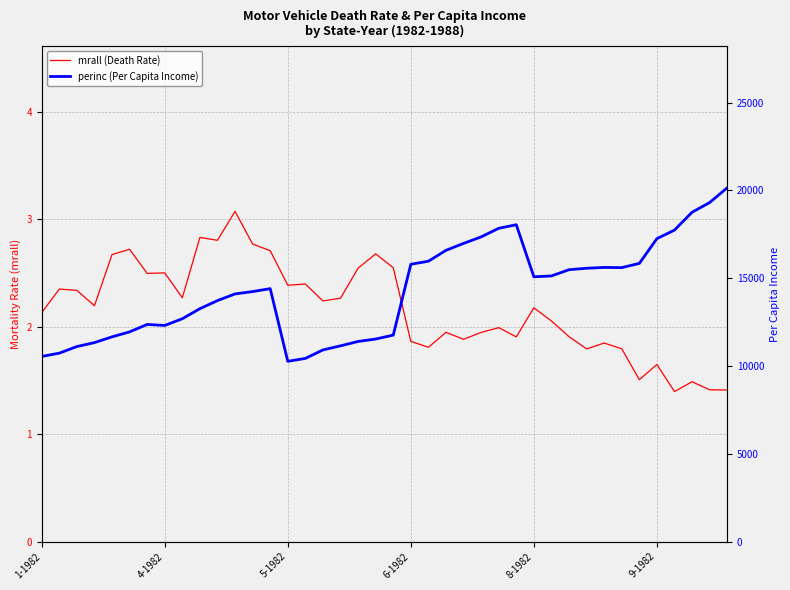

Count the number of data series in this chart.

2